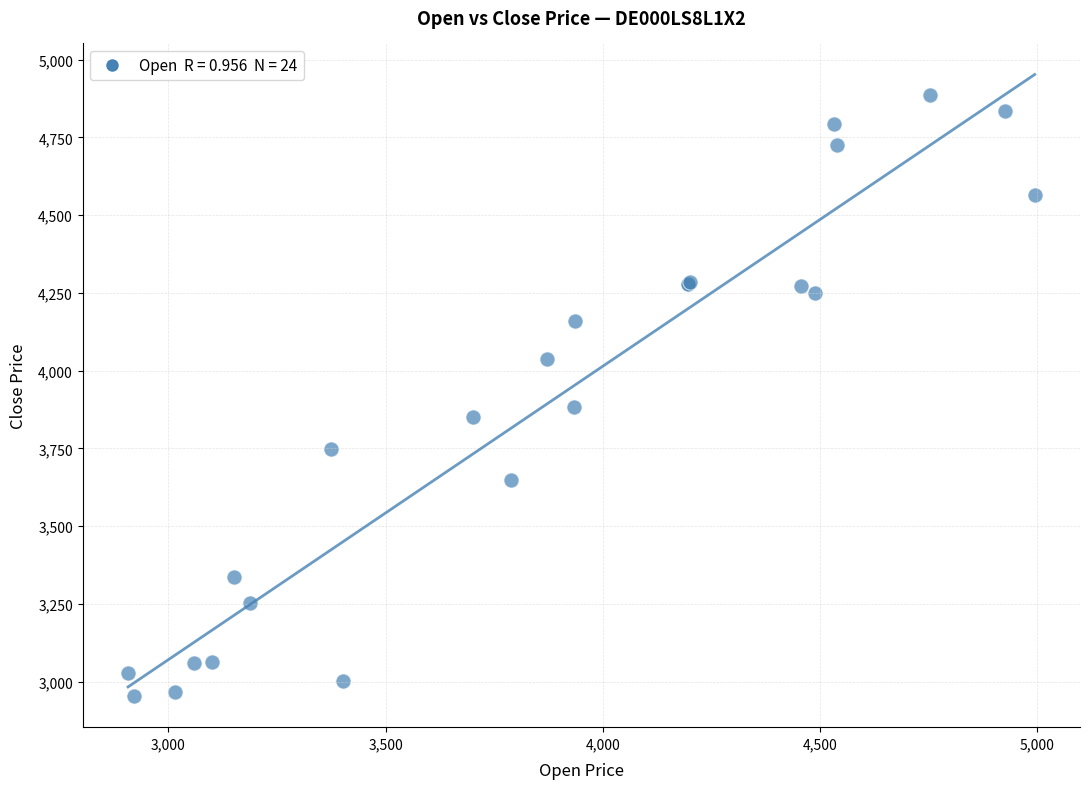

What Y value in the scatter plot is closest to 3920?

3883